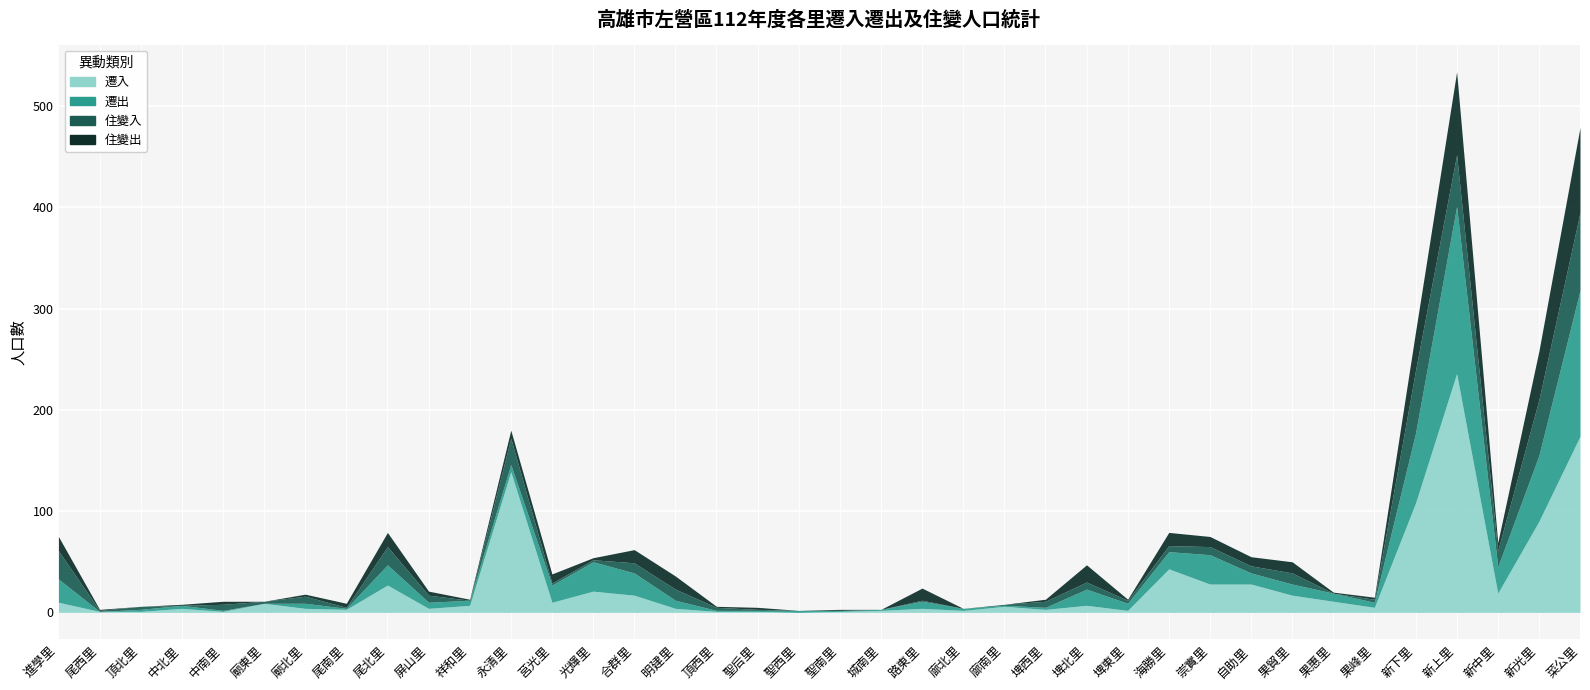

Between which two adjacent categories do 遷出 and 住變入 first intersect?

頂北里 and 中北里